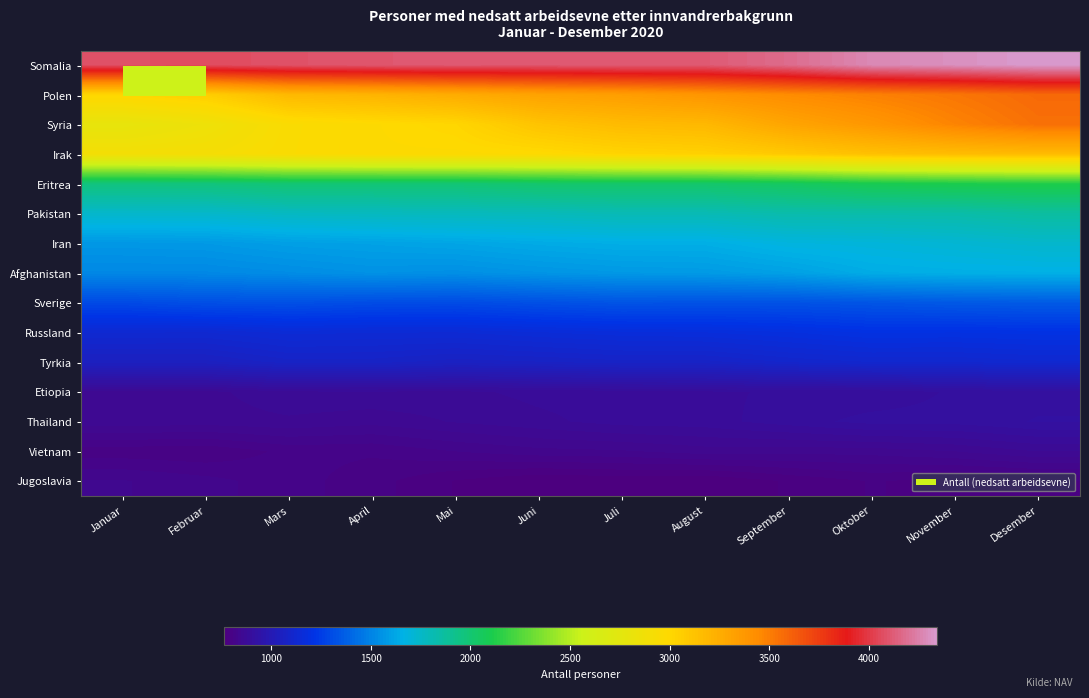

Reading left to right, what are all the values shown in this chart?

Somalia: Januar=4082	Februar=4063	Mars=4086	April=4101	Mai=4111	Juni=4105	Juli=4117	August=4114	September=4177	Oktober=4276	November=4303	Desember=4341
Polen: Januar=3010	Februar=3060	Mars=3184	April=3211	Mai=3259	Juni=3312	Juli=3341	August=3389	September=3441	Oktober=3487	November=3529	Desember=3579
Syria: Januar=2792	Februar=2850	Mars=2953	April=2983	Mai=3012	Juni=3119	Juli=3170	August=3188	September=3299	Oktober=3378	November=3475	Desember=3551
Irak: Januar=2898	Februar=2913	Mars=2956	April=2983	Mai=2981	Juni=2988	Juli=3024	August=3043	September=3090	Oktober=3141	November=3162	Desember=3174
Eritrea: Januar=1964	Februar=1970	Mars=1993	April=1987	Mai=1991	Juni=2015	Juli=2022	August=2021	September=2048	Oktober=2091	November=2108	Desember=2122
Pakistan: Januar=1741	Februar=1742	Mars=1768	April=1776	Mai=1782	Juni=1788	Juli=1805	August=1805	September=1831	Oktober=1834	November=1838	Desember=1865
Iran: Januar=1570	Februar=1576	Mars=1596	April=1606	Mai=1618	Juni=1636	Juli=1649	August=1650	September=1684	Oktober=1696	November=1716	Desember=1738
Afghanistan: Januar=1515	Februar=1516	Mars=1531	April=1548	Mai=1540	Juni=1559	Juli=1573	August=1579	September=1601	Oktober=1641	November=1651	Desember=1656
Sverige: Januar=1297	Februar=1315	Mars=1319	April=1306	Mai=1301	Juni=1318	Juli=1331	August=1325	September=1325	Oktober=1337	November=1350	Desember=1356
Russland: Januar=1129	Februar=1128	Mars=1147	April=1143	Mai=1142	Juni=1155	Juli=1166	August=1170	September=1183	Oktober=1201	November=1198	Desember=1204
Tyrkia: Januar=1053	Februar=1053	Mars=1080	April=1079	Mai=1064	Juni=1071	Juli=1081	August=1080	September=1102	Oktober=1114	November=1114	Desember=1124
Etiopia: Januar=859	Februar=858	Mars=874	April=875	Mai=873	Juni=881	Juli=883	August=888	September=893	Oktober=894	November=907	Desember=913
Thailand: Januar=858	Februar=856	Mars=860	April=854	Mai=864	Juni=873	Juli=883	August=885	September=898	Oktober=910	November=910	Desember=920
Vietnam: Januar=798	Februar=795	Mars=811	April=809	Mai=821	Juni=830	Juli=833	August=842	September=840	Oktober=841	November=849	Desember=863
Jugoslavia: Januar=836	Februar=826	Mars=813	April=799	Mai=778	Juni=765	Juli=768	August=765	September=781	Oktober=794	November=788	Desember=792